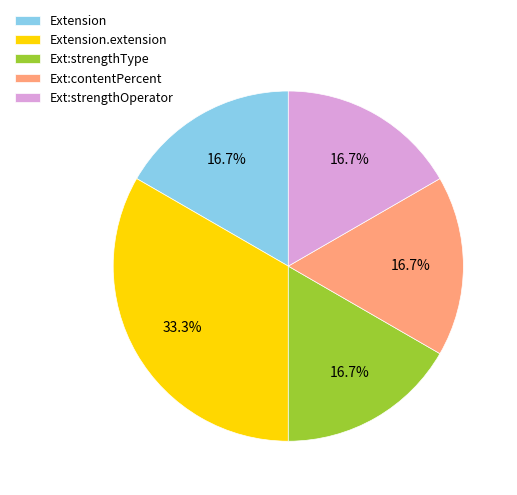

Does Extension account for over 50% of the chart?

No